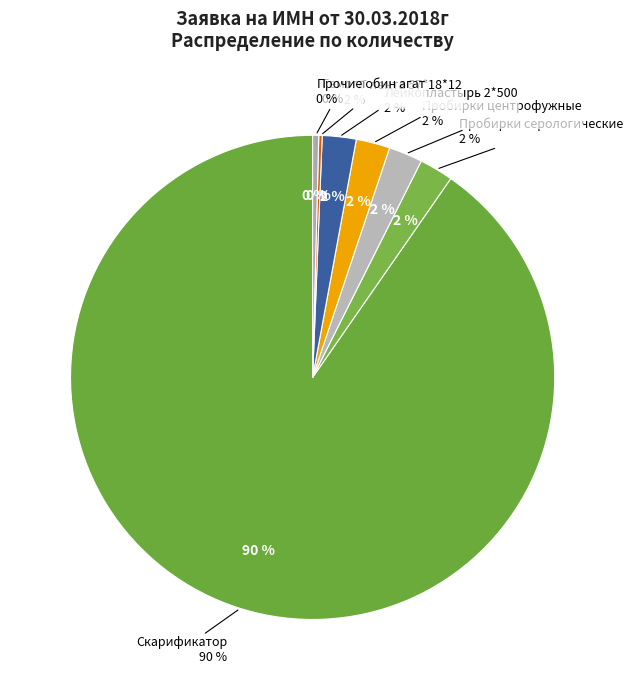

To the nearest percent, what is the difference between the largest and smallest slice percentages?

90%